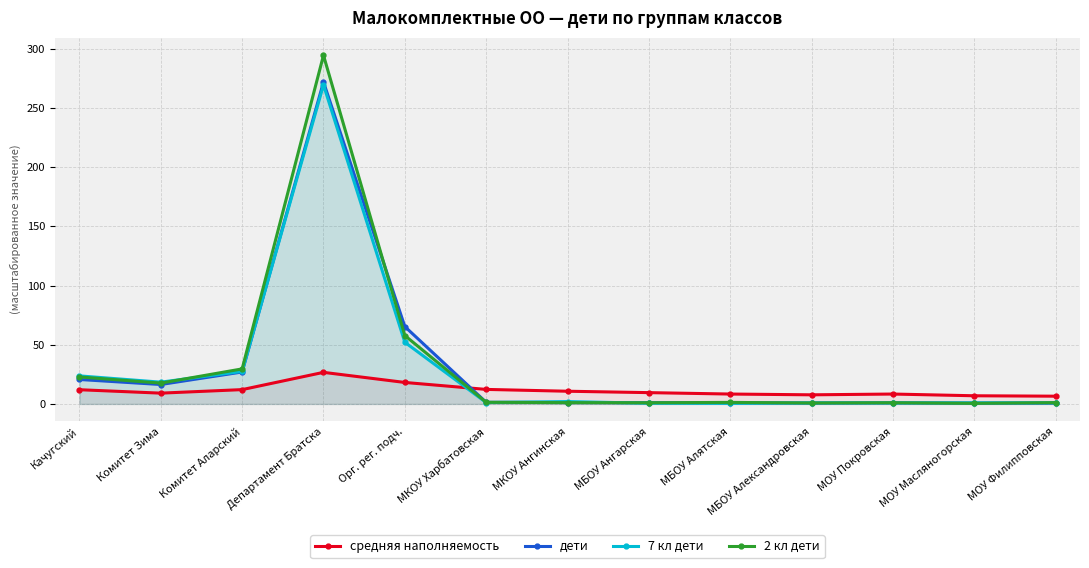

How many lines are shown in the chart?

4